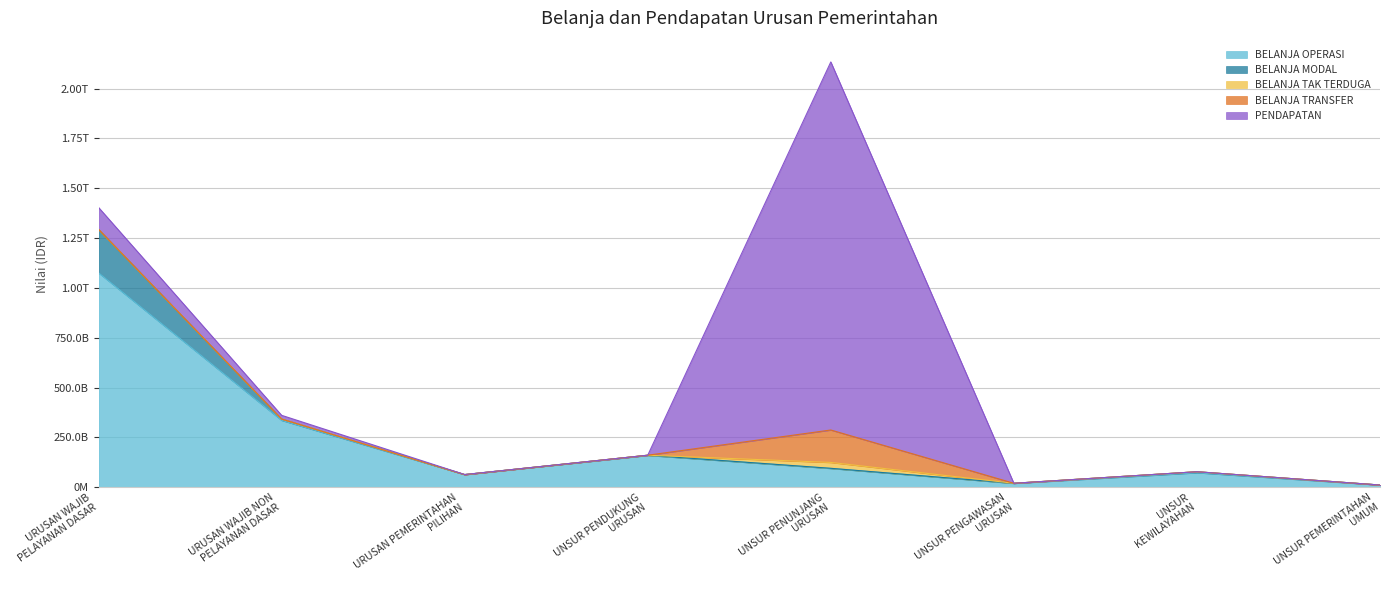

What are all the series names shown in the legend?

BELANJA OPERASI, BELANJA MODAL, BELANJA TAK TERDUGA, BELANJA TRANSFER, PENDAPATAN